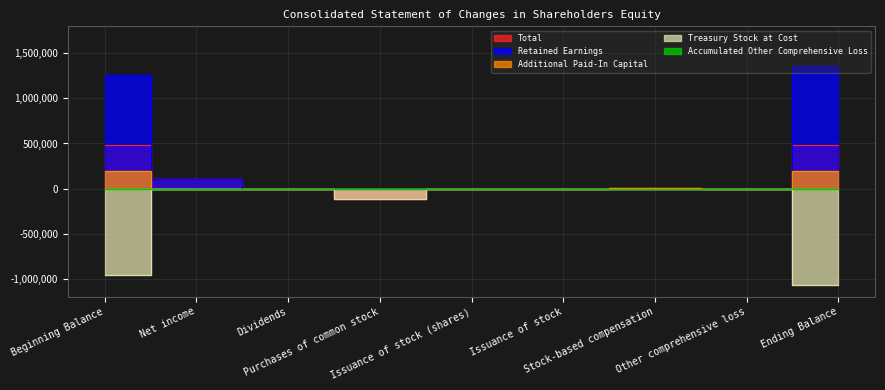

What is the label of the 9th point from the left?

Ending Balance